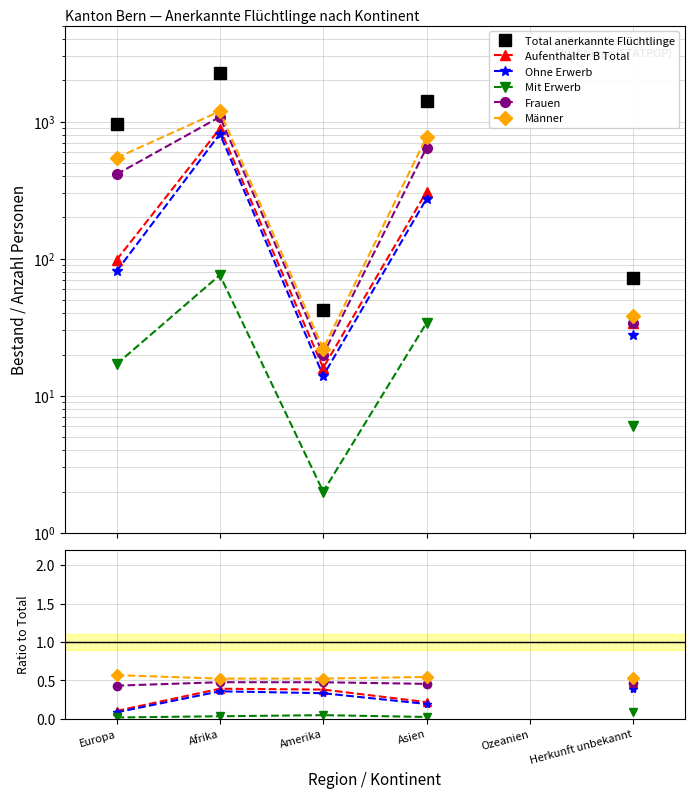

In Ohne Erwerb, how many points are higher than both neighbors (excluding endpoints)?

1